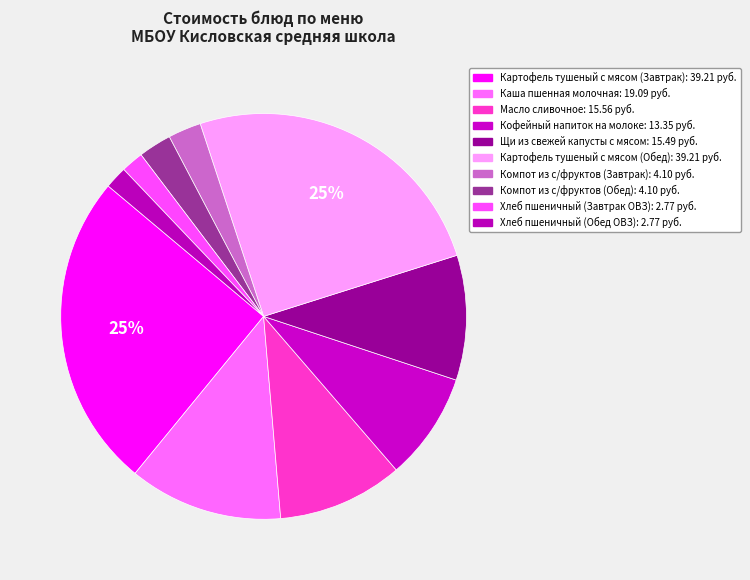

Between Компот из с/фруктов (Обед) and Хлеб пшеничный (Завтрак ОВЗ), which is larger?

Компот из с/фруктов (Обед)